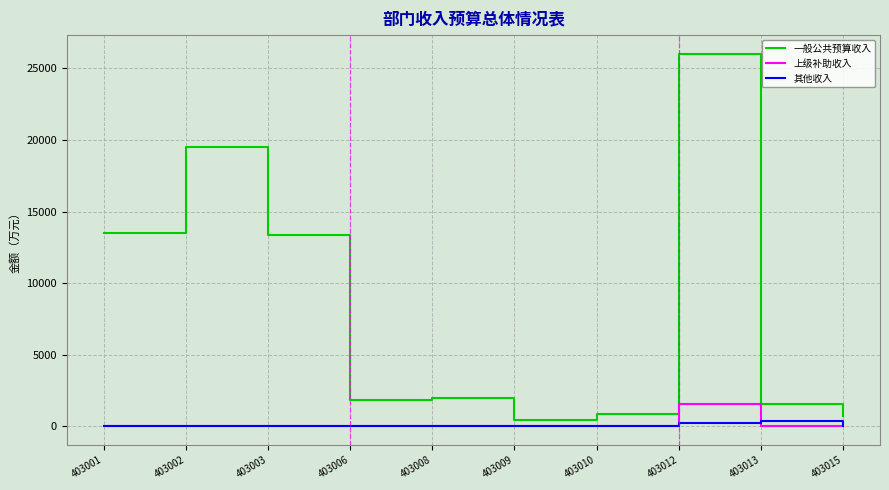

Is it true that 上级补助收入 equals -976.2 at 403008?

False